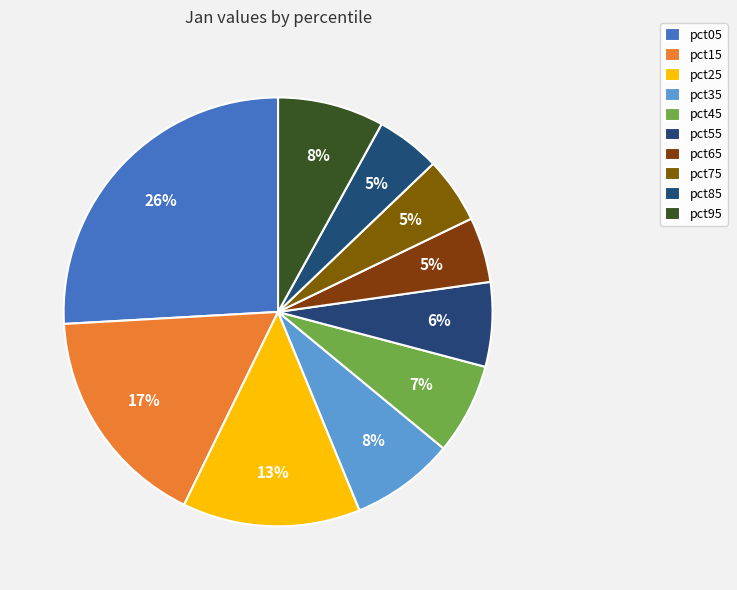

To the nearest percent, what portion does pct15 represent?

17%